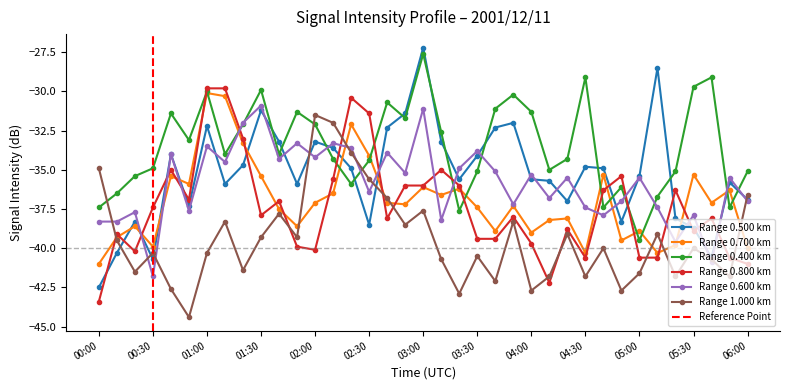

True or false: 0.500 and 0.400 intersect in this chart.

True